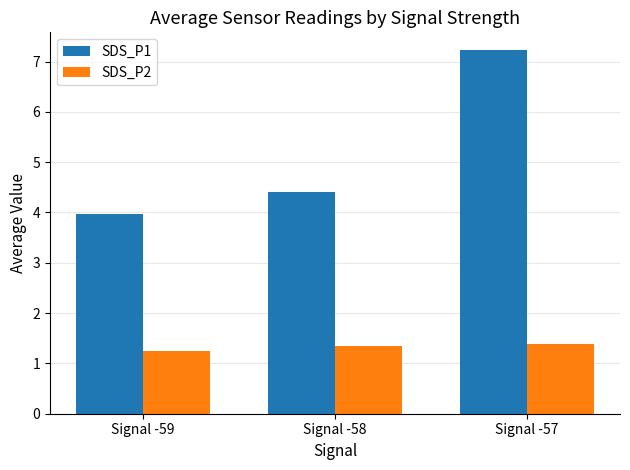

Which series changed the most between Signal -58 and Signal -57?

SDS_P1